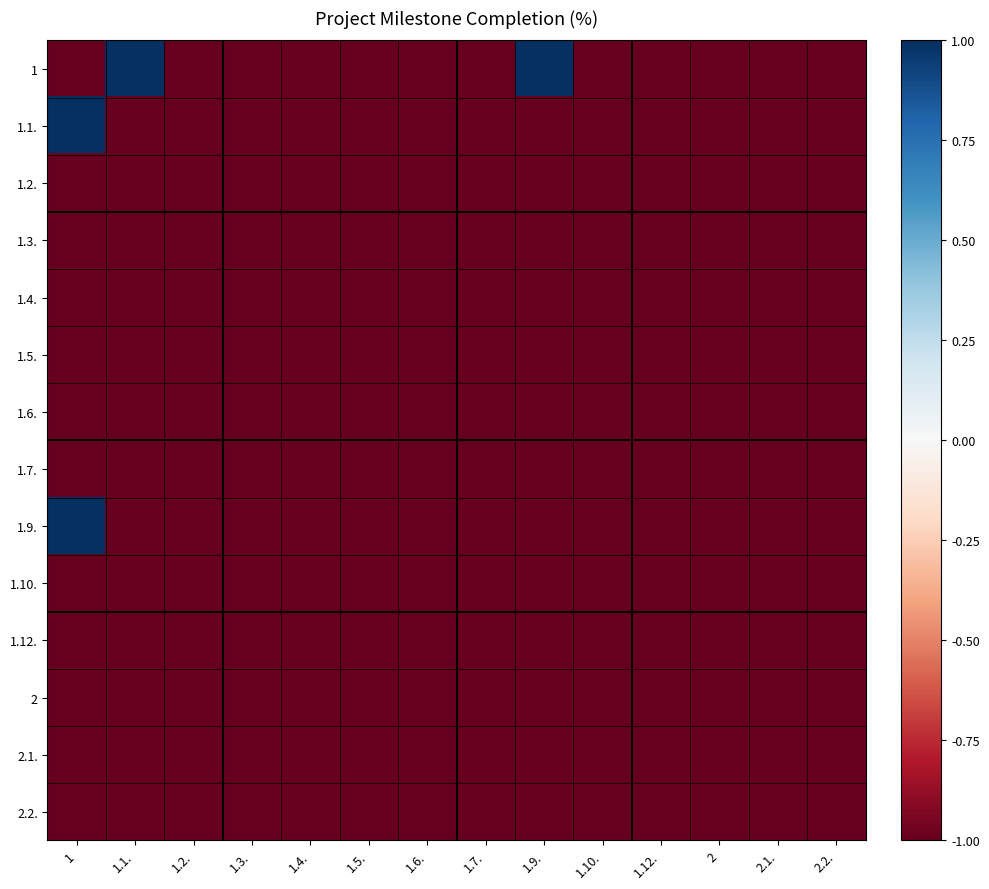

Reading left to right, list all the values displayed in this chart.

1: 1=-1	1.1.=1	1.2.=-1	1.3.=-1	1.4.=-1	1.5.=-1	1.6.=-1	1.7.=-1	1.9.=1	1.10.=-1	1.12.=-1	2=-1	2.1.=-1	2.2.=-1
1.1.: 1=1	1.1.=-1	1.2.=-1	1.3.=-1	1.4.=-1	1.5.=-1	1.6.=-1	1.7.=-1	1.9.=-1	1.10.=-1	1.12.=-1	2=-1	2.1.=-1	2.2.=-1
1.2.: 1=-1	1.1.=-1	1.2.=-1	1.3.=-1	1.4.=-1	1.5.=-1	1.6.=-1	1.7.=-1	1.9.=-1	1.10.=-1	1.12.=-1	2=-1	2.1.=-1	2.2.=-1
1.3.: 1=-1	1.1.=-1	1.2.=-1	1.3.=-1	1.4.=-1	1.5.=-1	1.6.=-1	1.7.=-1	1.9.=-1	1.10.=-1	1.12.=-1	2=-1	2.1.=-1	2.2.=-1
1.4.: 1=-1	1.1.=-1	1.2.=-1	1.3.=-1	1.4.=-1	1.5.=-1	1.6.=-1	1.7.=-1	1.9.=-1	1.10.=-1	1.12.=-1	2=-1	2.1.=-1	2.2.=-1
1.5.: 1=-1	1.1.=-1	1.2.=-1	1.3.=-1	1.4.=-1	1.5.=-1	1.6.=-1	1.7.=-1	1.9.=-1	1.10.=-1	1.12.=-1	2=-1	2.1.=-1	2.2.=-1
1.6.: 1=-1	1.1.=-1	1.2.=-1	1.3.=-1	1.4.=-1	1.5.=-1	1.6.=-1	1.7.=-1	1.9.=-1	1.10.=-1	1.12.=-1	2=-1	2.1.=-1	2.2.=-1
1.7.: 1=-1	1.1.=-1	1.2.=-1	1.3.=-1	1.4.=-1	1.5.=-1	1.6.=-1	1.7.=-1	1.9.=-1	1.10.=-1	1.12.=-1	2=-1	2.1.=-1	2.2.=-1
1.9.: 1=1	1.1.=-1	1.2.=-1	1.3.=-1	1.4.=-1	1.5.=-1	1.6.=-1	1.7.=-1	1.9.=-1	1.10.=-1	1.12.=-1	2=-1	2.1.=-1	2.2.=-1
1.10.: 1=-1	1.1.=-1	1.2.=-1	1.3.=-1	1.4.=-1	1.5.=-1	1.6.=-1	1.7.=-1	1.9.=-1	1.10.=-1	1.12.=-1	2=-1	2.1.=-1	2.2.=-1
1.12.: 1=-1	1.1.=-1	1.2.=-1	1.3.=-1	1.4.=-1	1.5.=-1	1.6.=-1	1.7.=-1	1.9.=-1	1.10.=-1	1.12.=-1	2=-1	2.1.=-1	2.2.=-1
2: 1=-1	1.1.=-1	1.2.=-1	1.3.=-1	1.4.=-1	1.5.=-1	1.6.=-1	1.7.=-1	1.9.=-1	1.10.=-1	1.12.=-1	2=-1	2.1.=-1	2.2.=-1
2.1.: 1=-1	1.1.=-1	1.2.=-1	1.3.=-1	1.4.=-1	1.5.=-1	1.6.=-1	1.7.=-1	1.9.=-1	1.10.=-1	1.12.=-1	2=-1	2.1.=-1	2.2.=-1
2.2.: 1=-1	1.1.=-1	1.2.=-1	1.3.=-1	1.4.=-1	1.5.=-1	1.6.=-1	1.7.=-1	1.9.=-1	1.10.=-1	1.12.=-1	2=-1	2.1.=-1	2.2.=-1